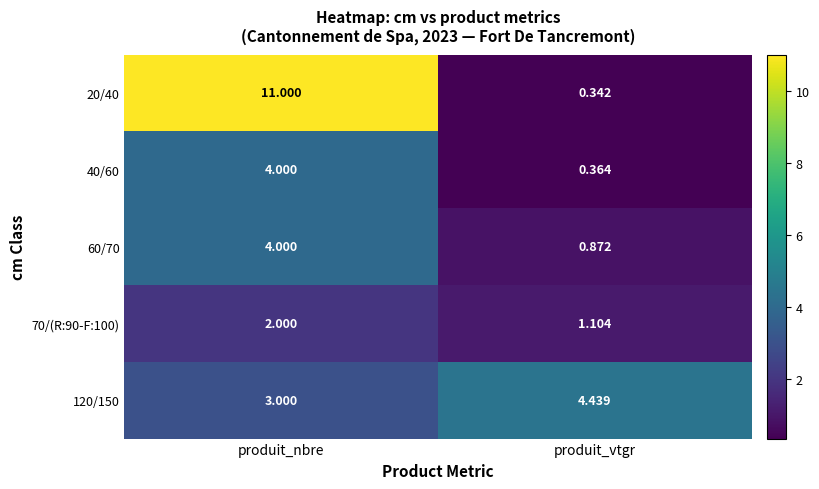

How many values in the 70/(R:90-F:100) series are below 2?

1